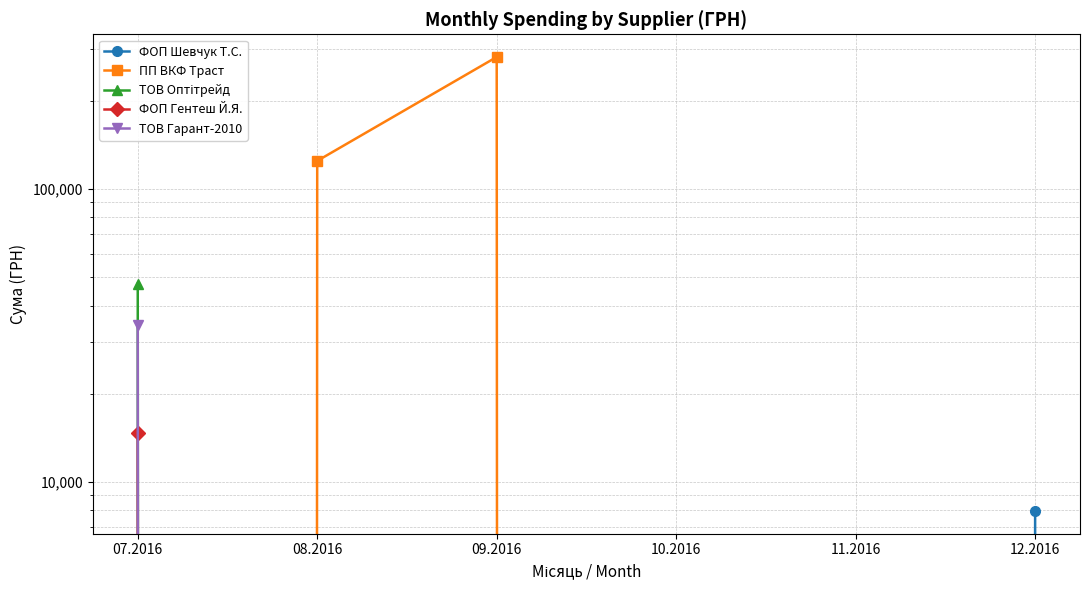

What is the spread (max minus min) of values at 07.2016?

47478.0